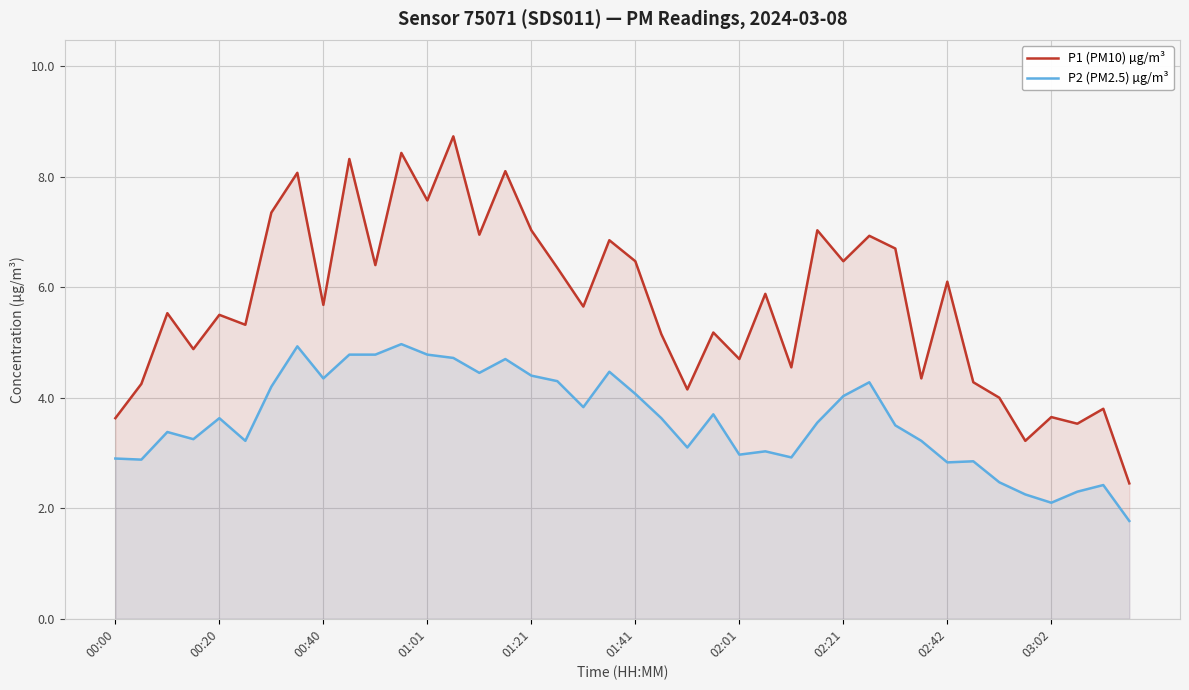

Which series has the widest spread of values?

P1 (PM10) µg/m³